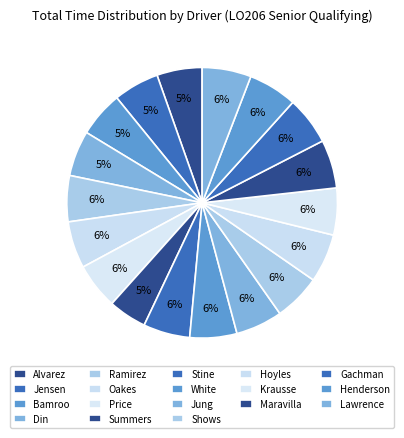

Rank the categories by value from highest to lowest.

Richard Lawrence, Steven Henderson, Chris Hoyles, Brandon Maravilla, Iric Gachman, Christopher White, Jacob Oakes, Raphael Krausse, Dustin Shows, Samuel Jung, Hunter Stine, Derek Price, Shelby Ramirez, Chuck Jensen, Adi Bamroo, Ibraheem Din, Alfred Alvarez del Castillo, Koen Summers